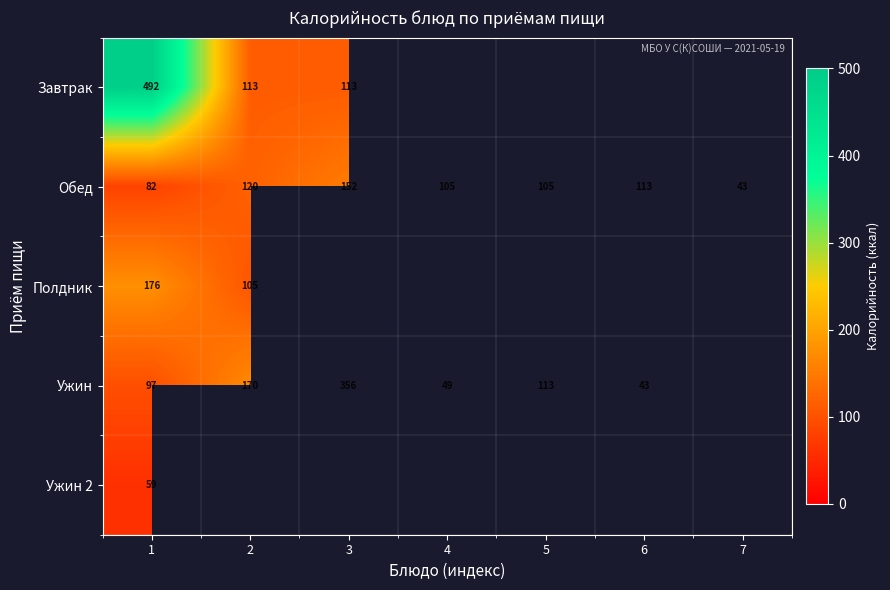

At 1, list the series in order from smallest to largest.

Ужин 2, Обед, Ужин, Полдник, Завтрак